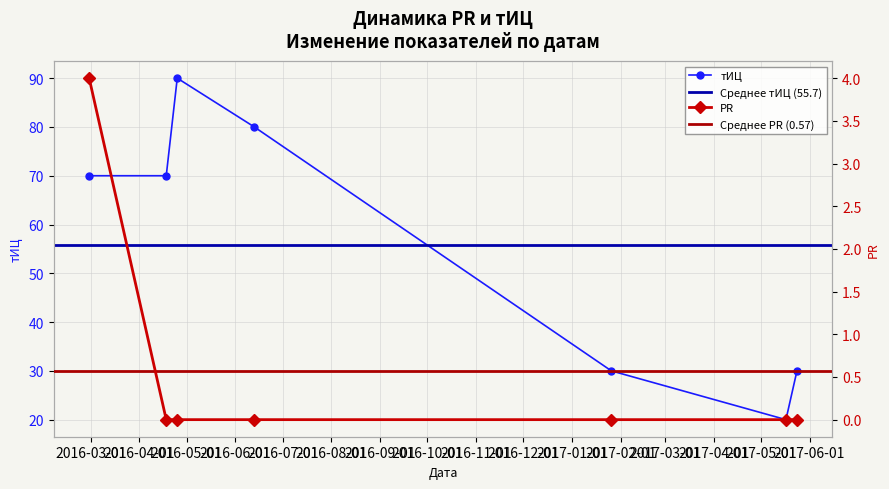

List the labels in order of PR value, smallest first.

2016-04-18, 2016-04-25, 2016-06-13, 2017-01-26, 2017-05-17, 2017-05-24, 2016-02-29